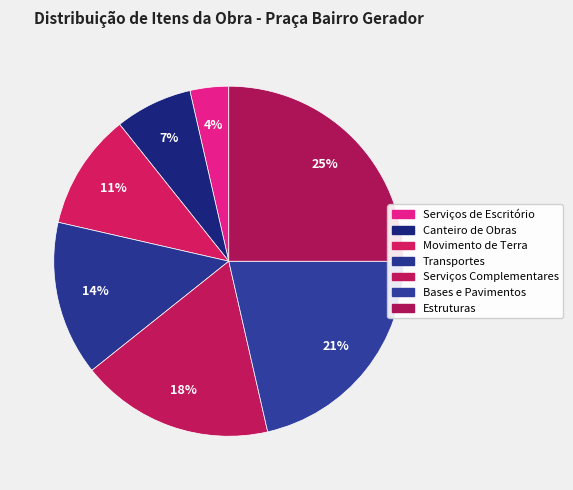

Count the number of slices in the pie.

7